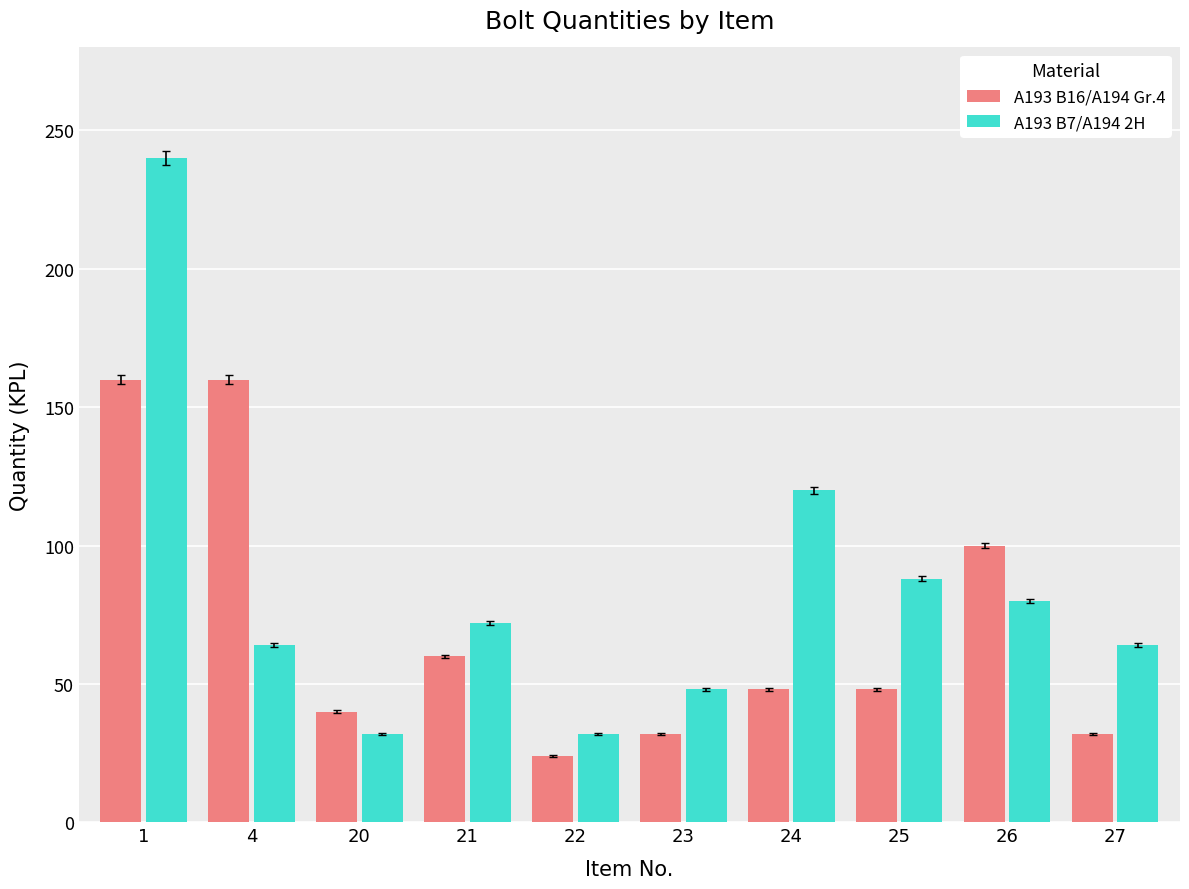

Where does the A193 B16/A194 Gr.4 series first go above 48?

1